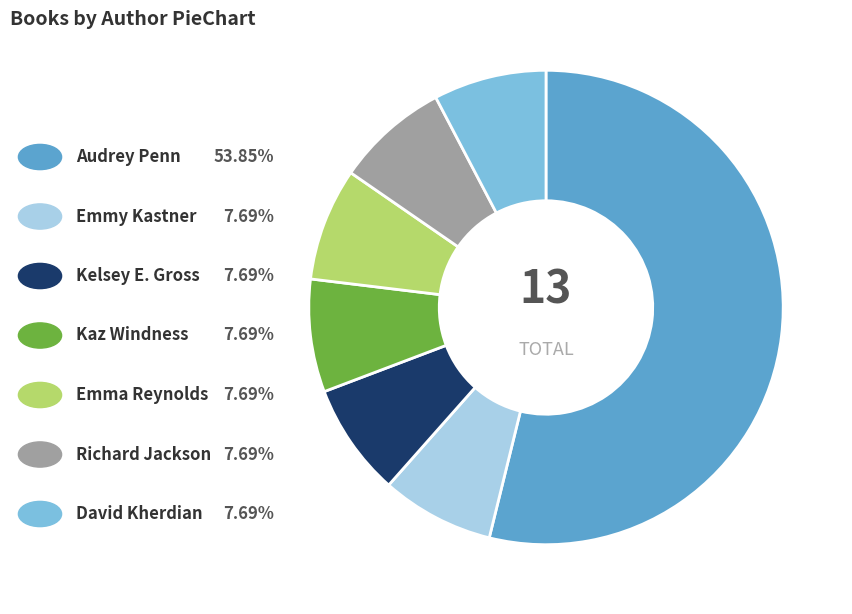

Is there a majority slice in this chart?

Yes